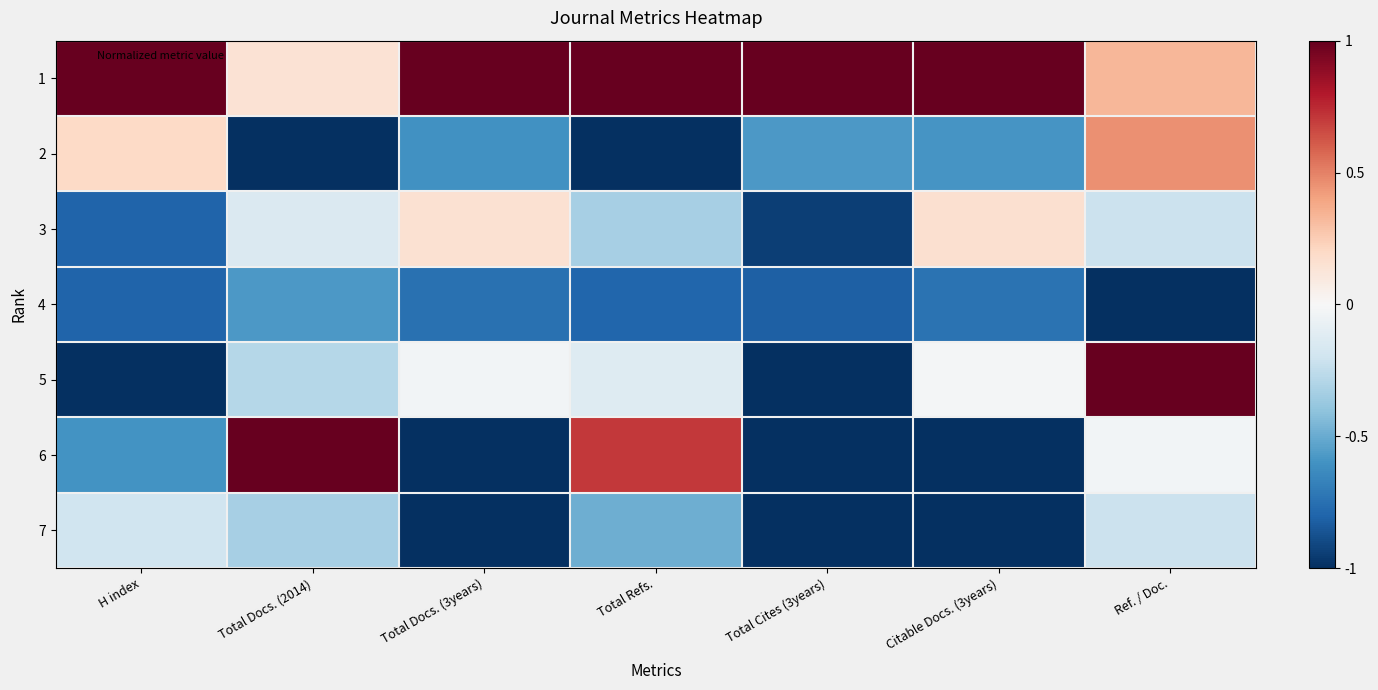

Rank the series at Ref. / Doc. from lowest to highest value.

4, 3, 7, 6, 1, 2, 5